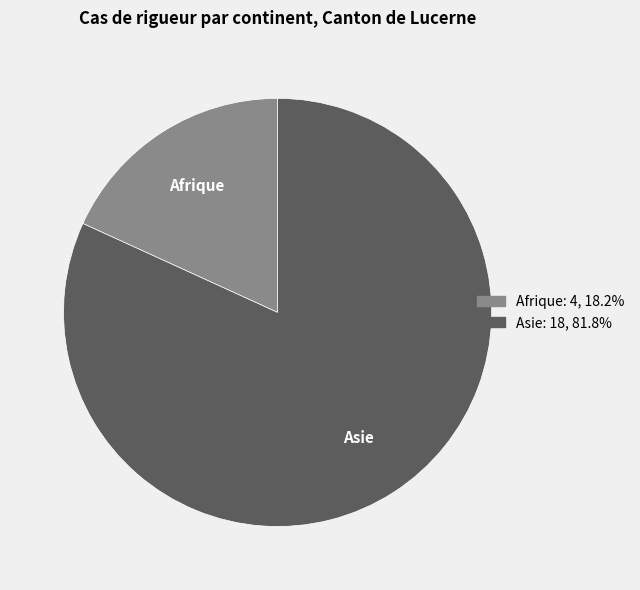

Is there any slice that represents more than half of the pie?

Yes